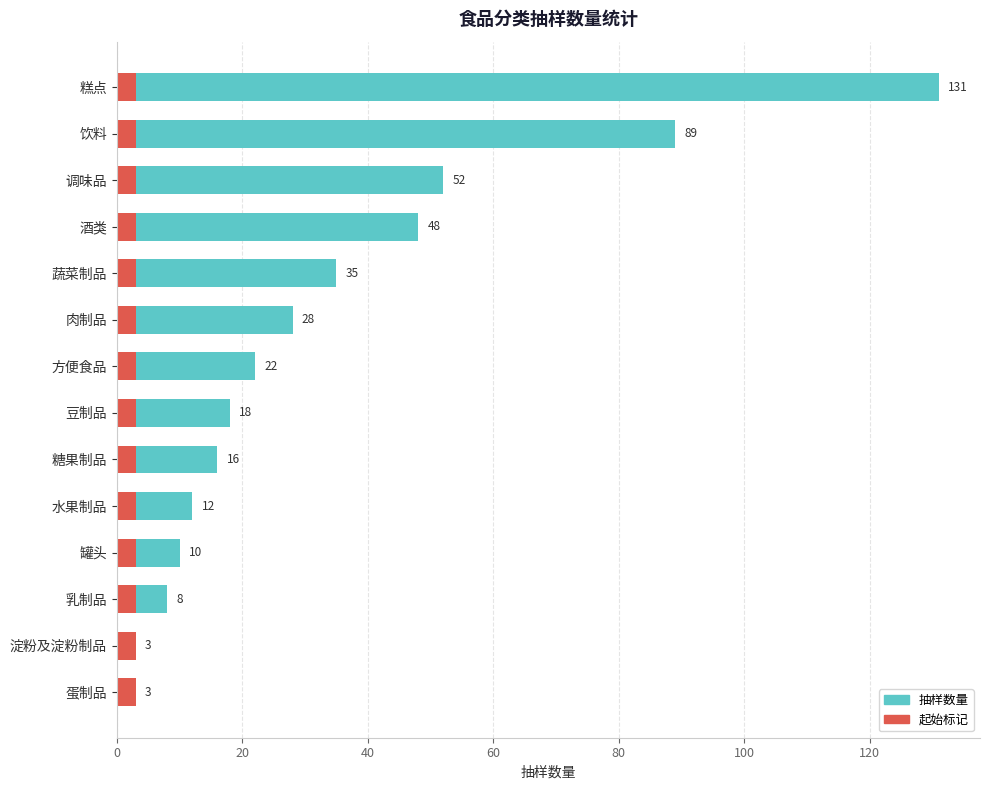

The value at 调味品 is 52. True or false?

True